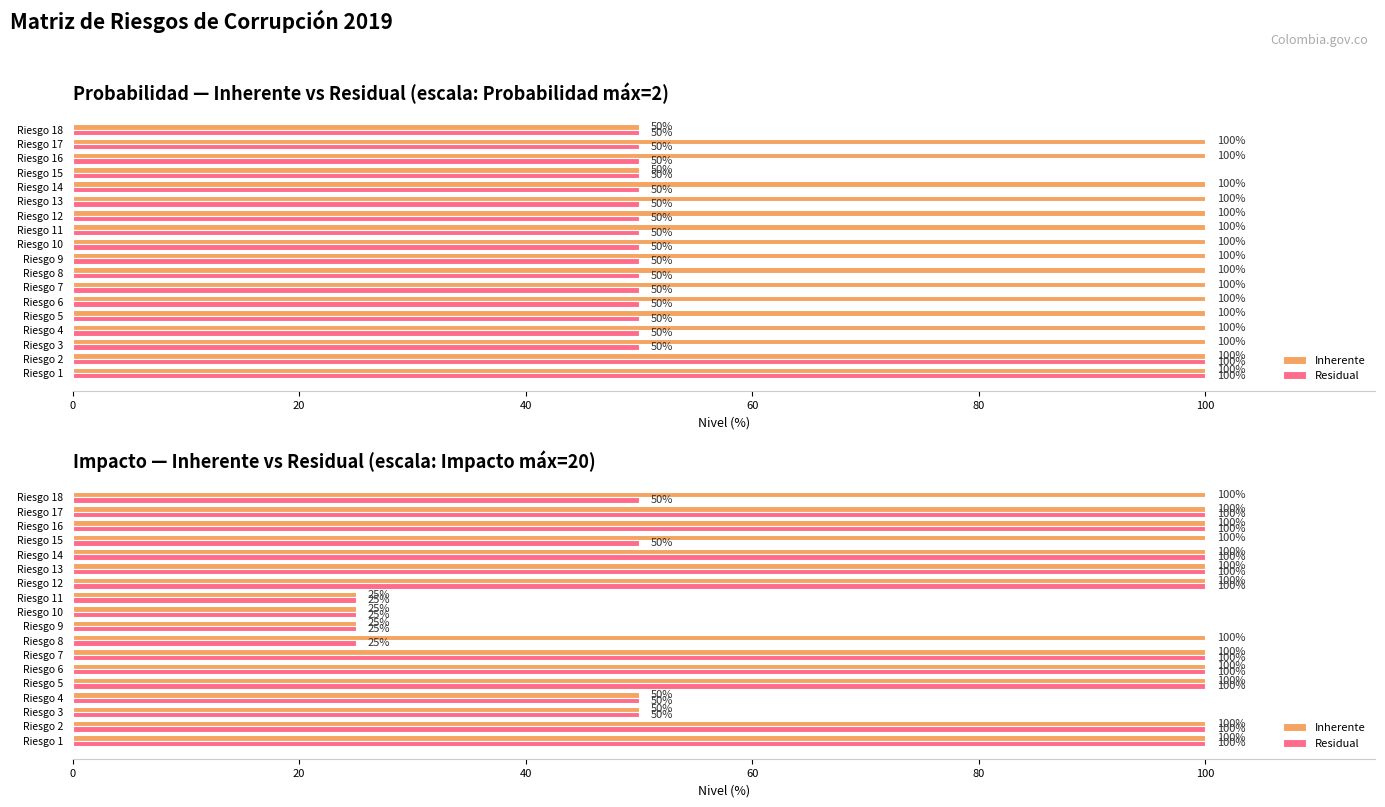

Does the chart contain stacked bars?

No